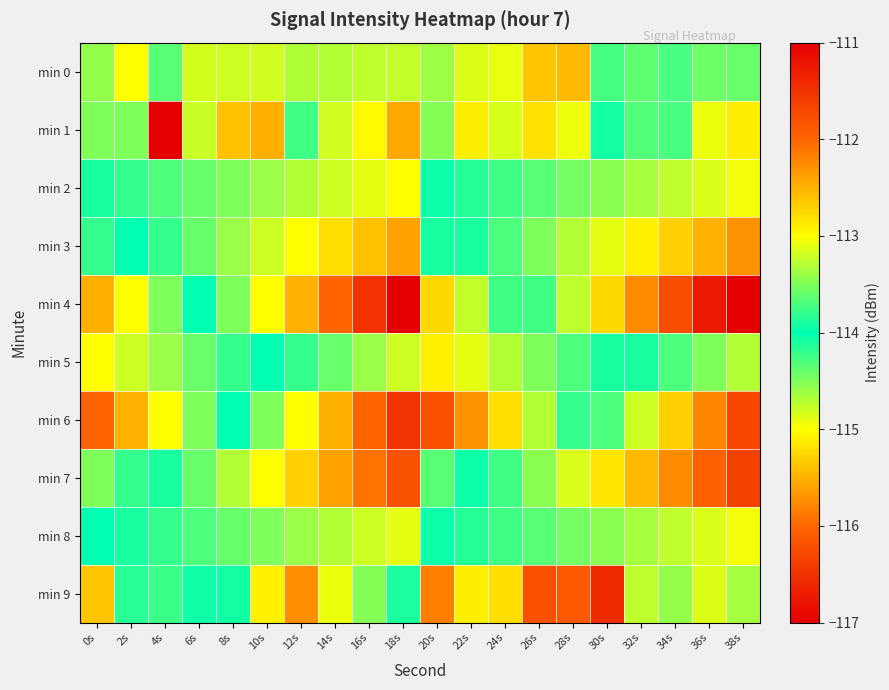

How many categories are shown in the chart?

20